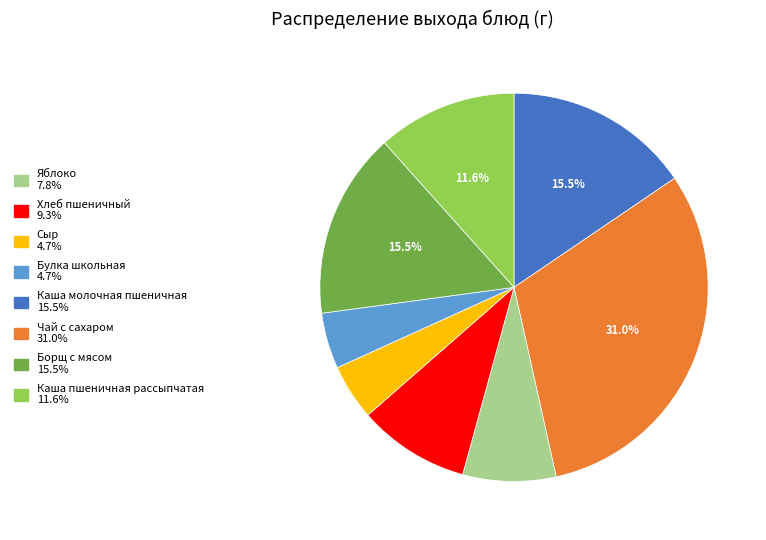

Is there a majority slice in this chart?

No